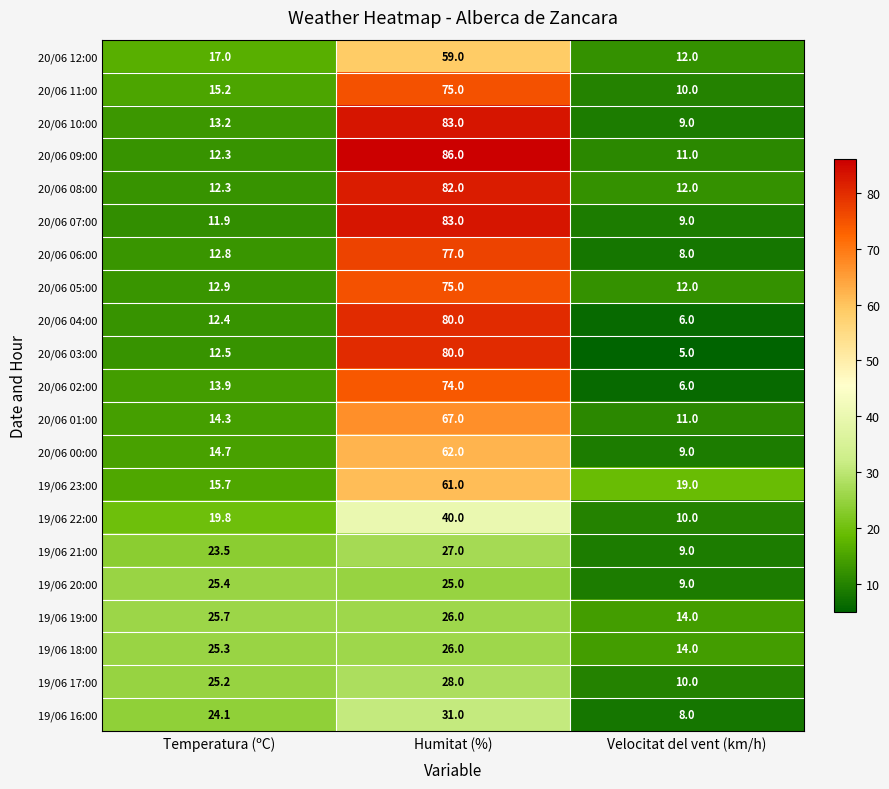

Between Temperatura (ºC) and Humitat (%), which series saw the biggest shift?

20/06 09:00